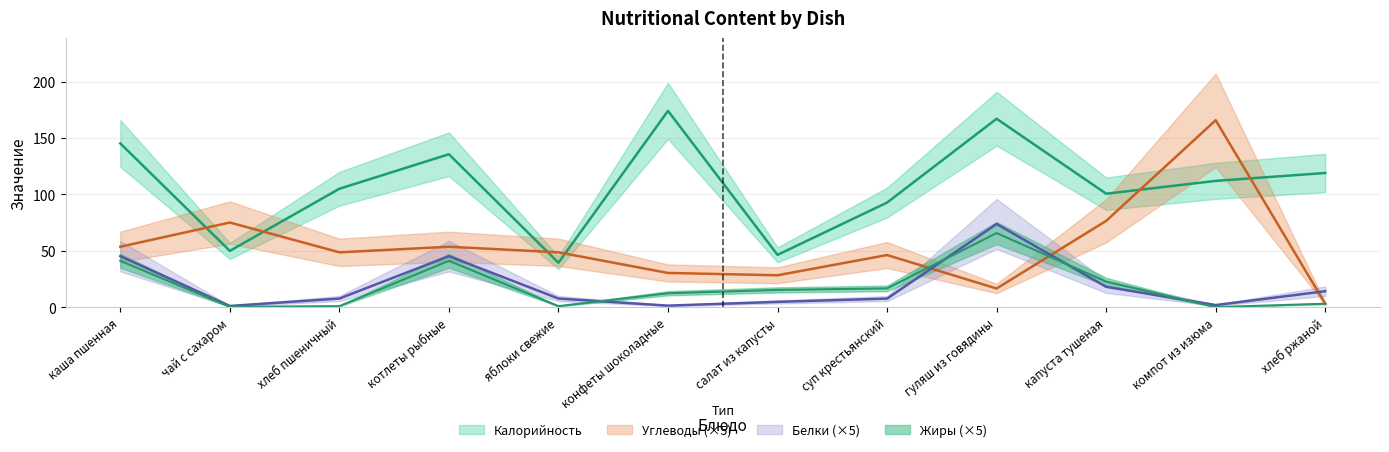

What position from the right is яблоки свежие?

8